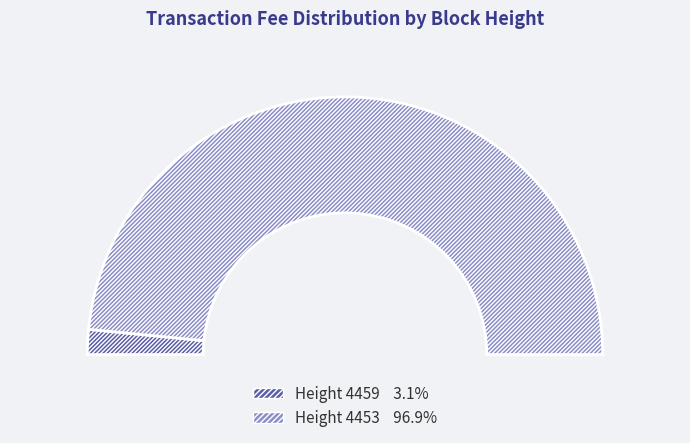

What is the smallest slice in the pie chart?

4459